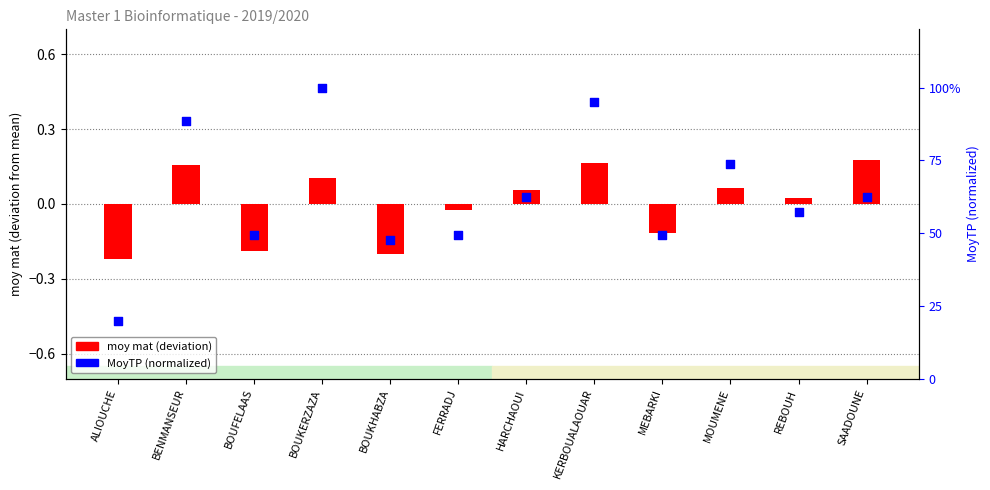

Which series reaches the maximum Y coordinate?

MoyTP (percentile)